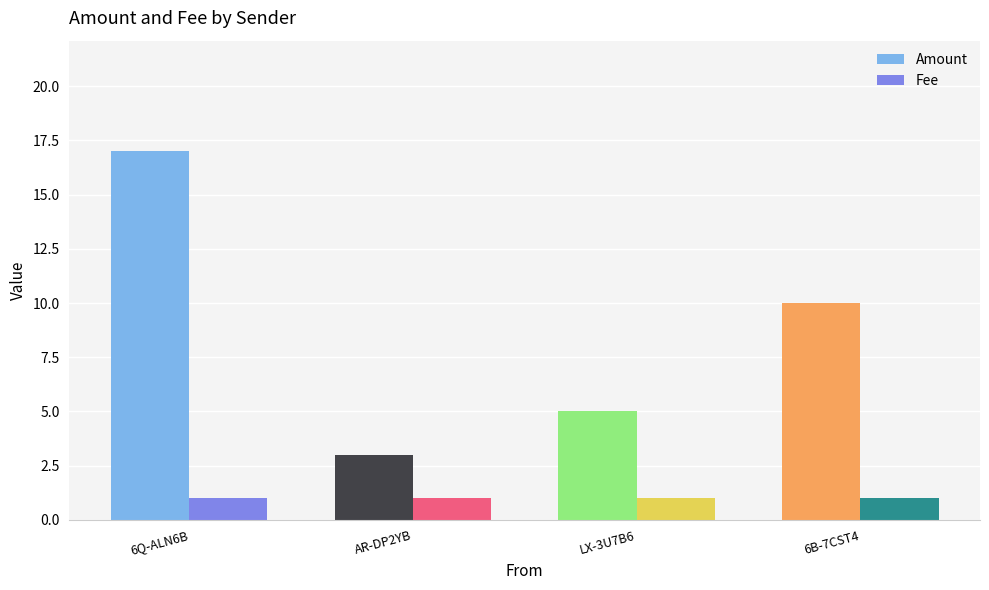

Which series changed the most between AR-DP2YB and 6B-7CST4?

Amount